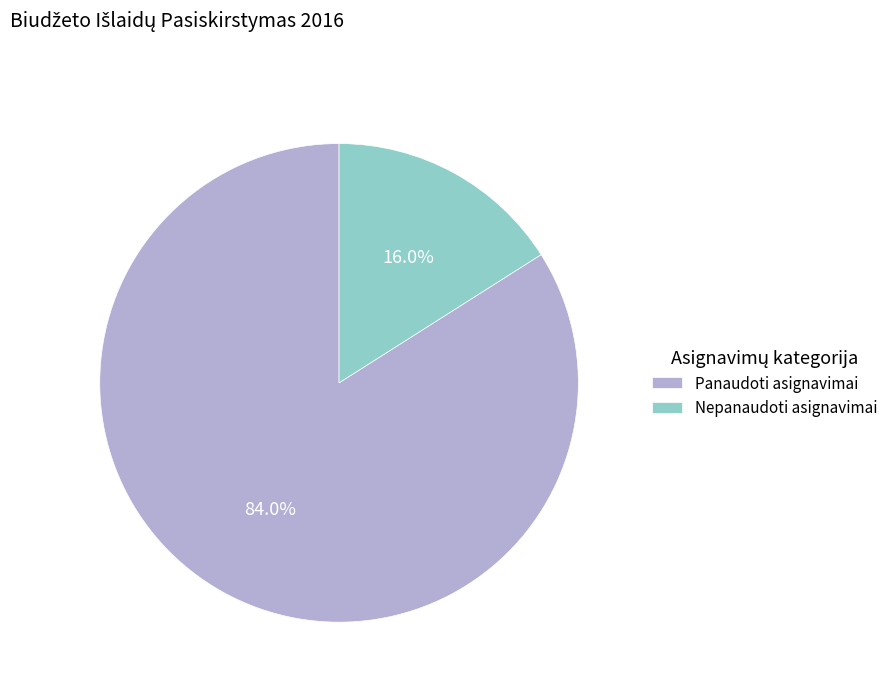

To the nearest percent, what is the average slice percentage?

50%